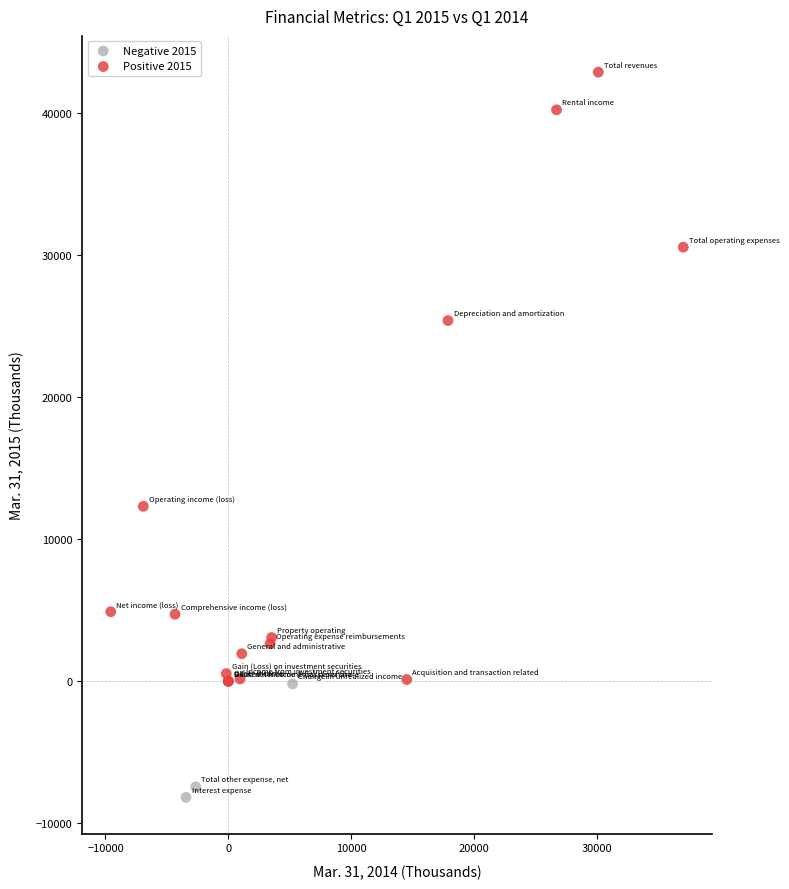

Which series has the largest Y range (max minus min)?

Positive 2015